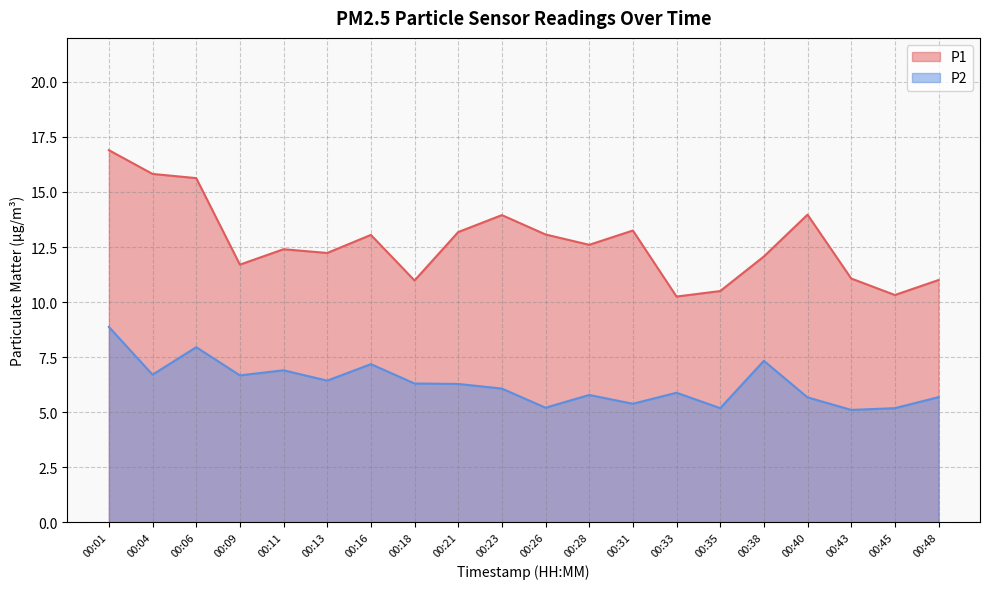

What is the difference between the maximum and minimum values in the P2 series?

3.8